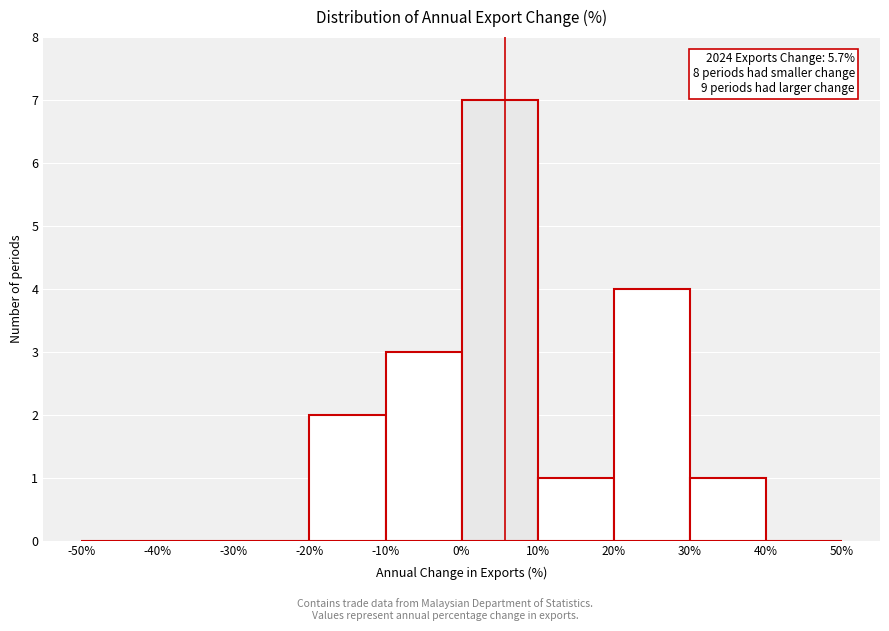

Which range on the x-axis has the tallest bar?

0% to 10%